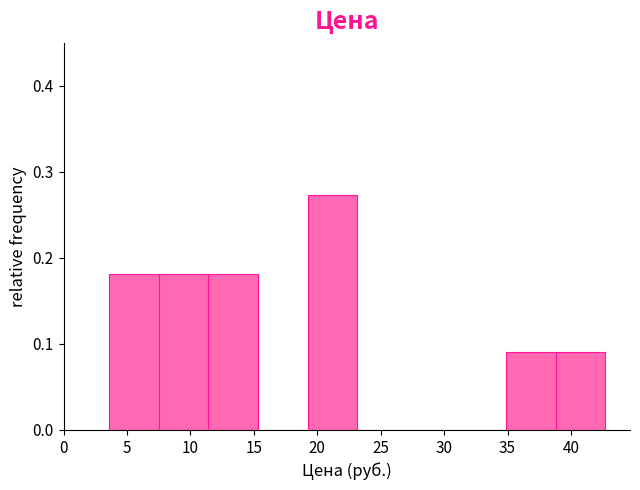

Over which range of the x-axis is the bar tallest?

19.0 to 23.0